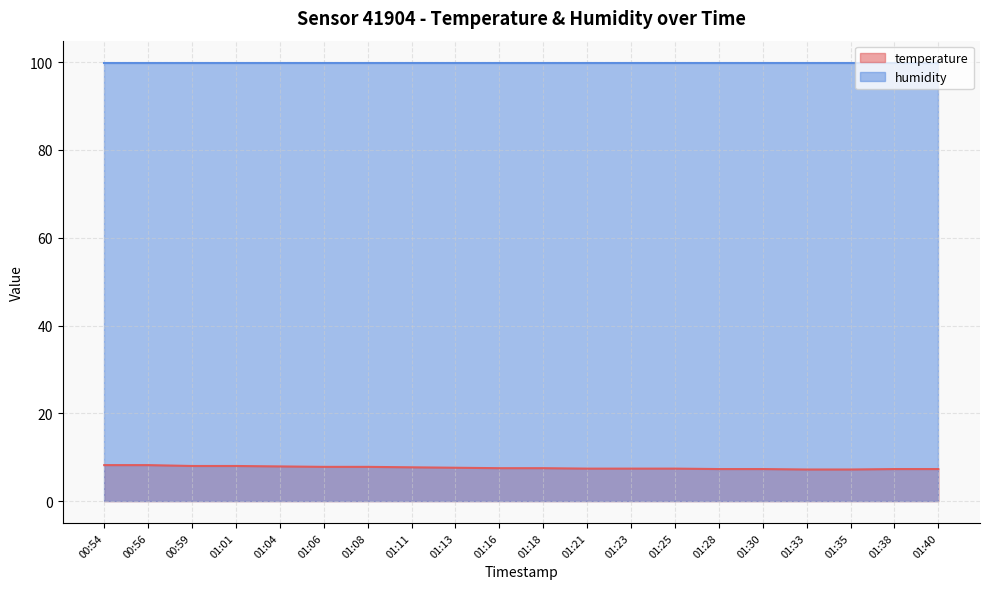

What is the approximate value at 01:08?

7.8